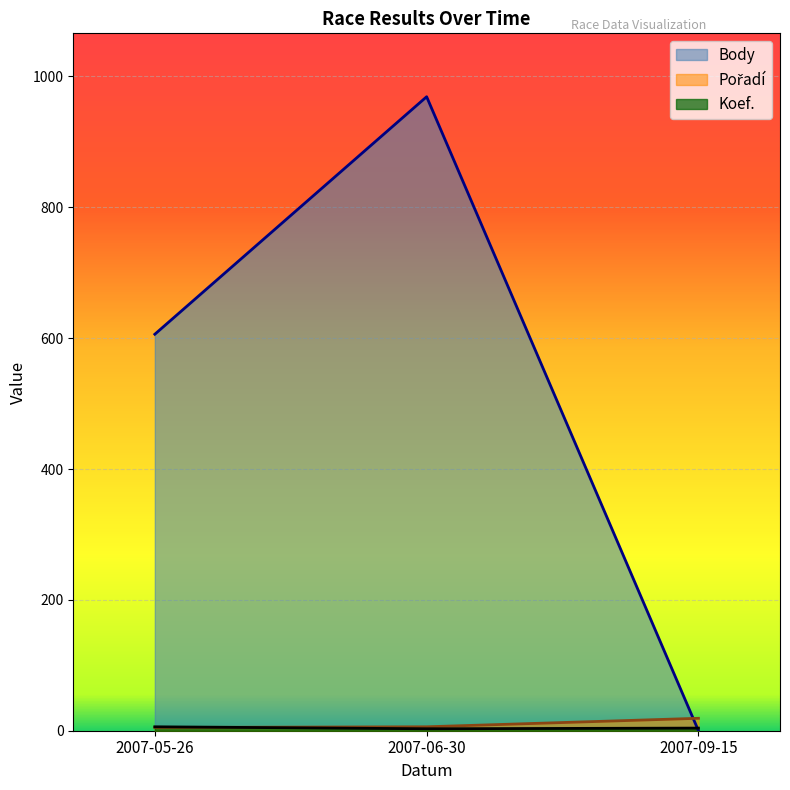

Does the chart display data point markers on the line(s)?

No